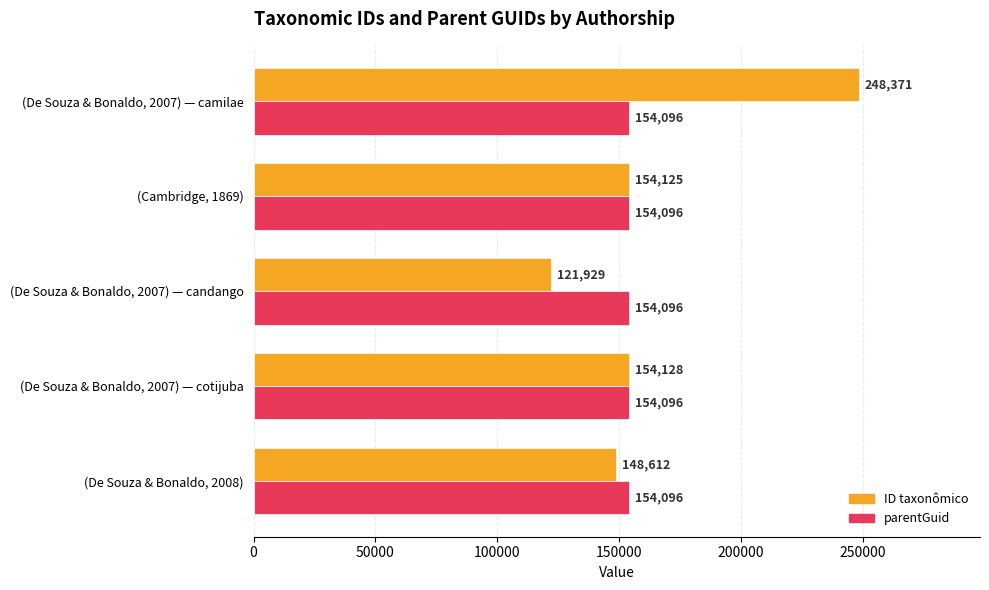

At which label does ID taxonômico reach its peak?

(De Souza & Bonaldo, 2007) — camilae